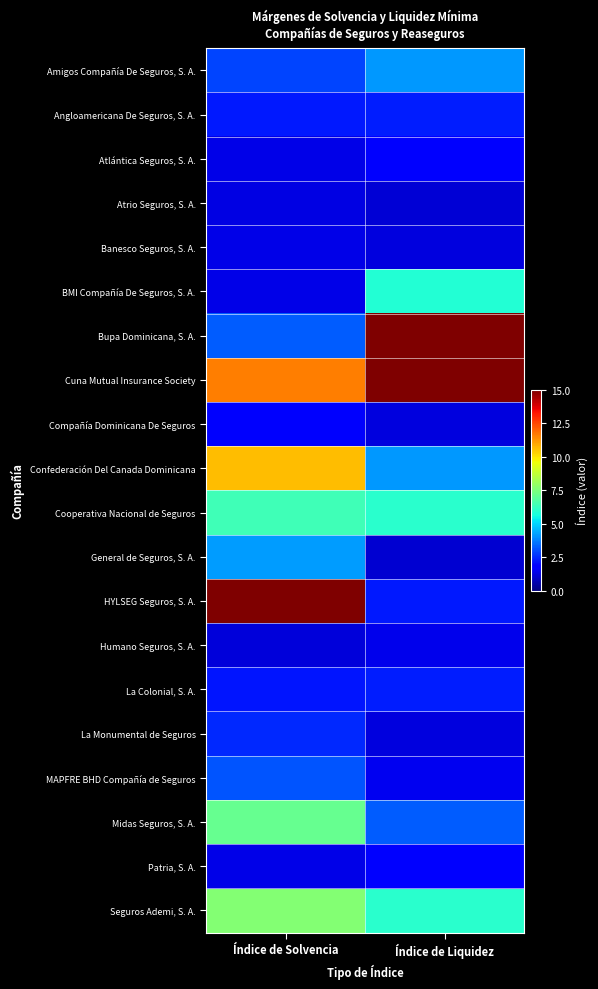

At how many categories does at least one series exceed 4?

2